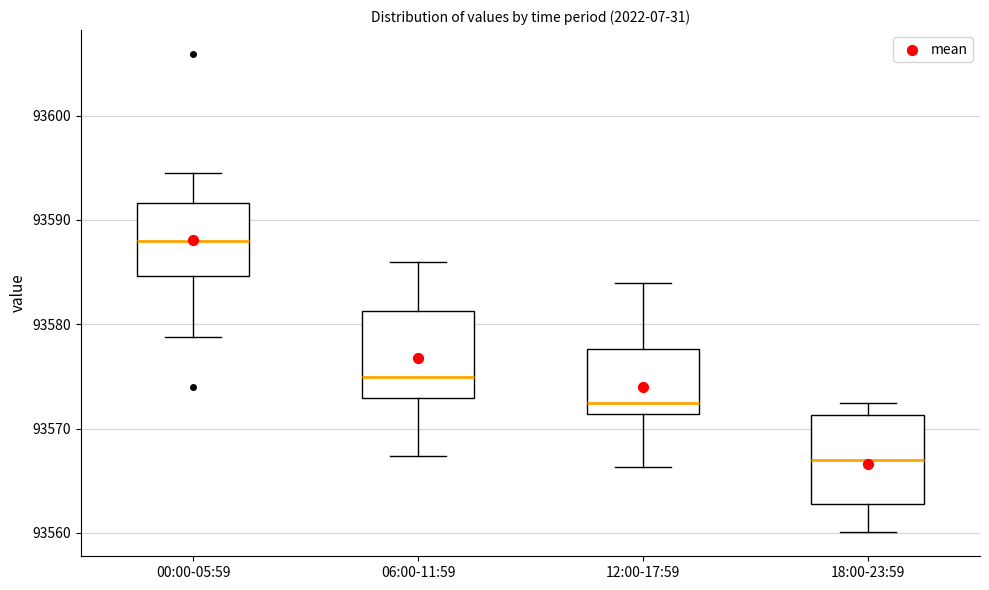

Reading left to right, transcribe this box plot: for each box, give where its median line is, the range the box spans, and where its two whiskers end, as read against the y-axis. The values are not printed on the chart, so give them approximately, as read against the axis.

00:00-05:59: median 93588, box 93585 to 93592, whiskers 93579 to 93595
06:00-11:59: median 93575, box 93573 to 93581, whiskers 93567 to 93586
12:00-17:59: median 93572, box 93571 to 93578, whiskers 93566 to 93584
18:00-23:59: median 93567, box 93563 to 93571, whiskers 93560 to 93572